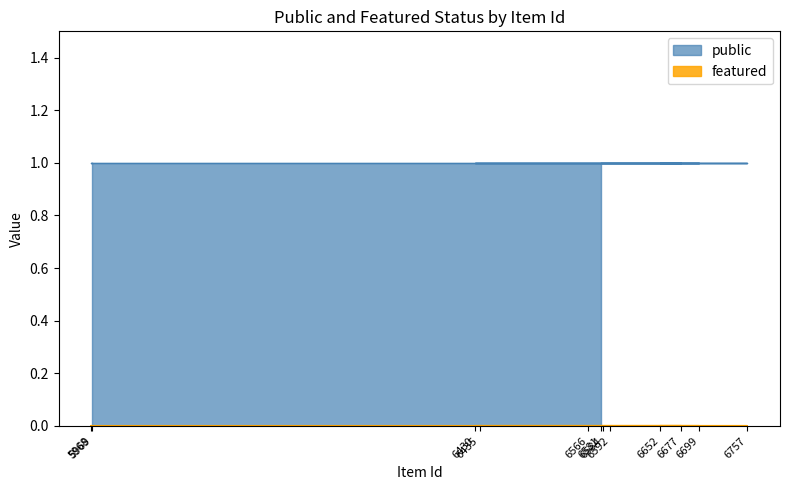

Reading right to left, transcribe all the data shown in this chart.

public: 1	1	1	1	1	1	1	1	1	1	1	1
featured: 0	0	0	0	0	0	0	0	0	0	0	0